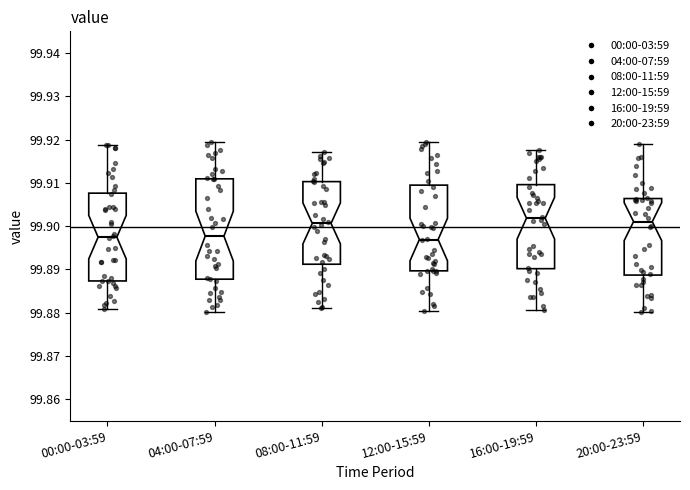

Where is the upper edge of the box for 04:00-07:59 on the y-axis? The values are not printed on the chart, so give them approximately, as read against the axis.

99.911